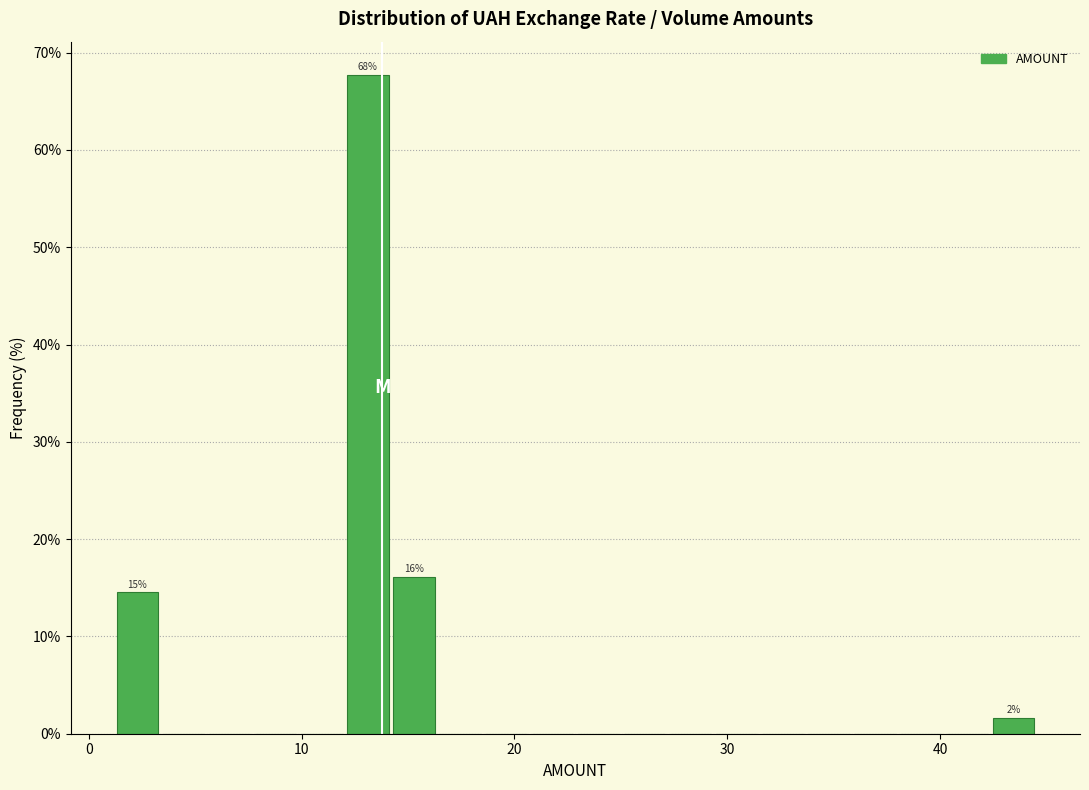

Around what value on the x-axis is the tallest bar? Give the approximate position of its centre, as read against the axis.

13